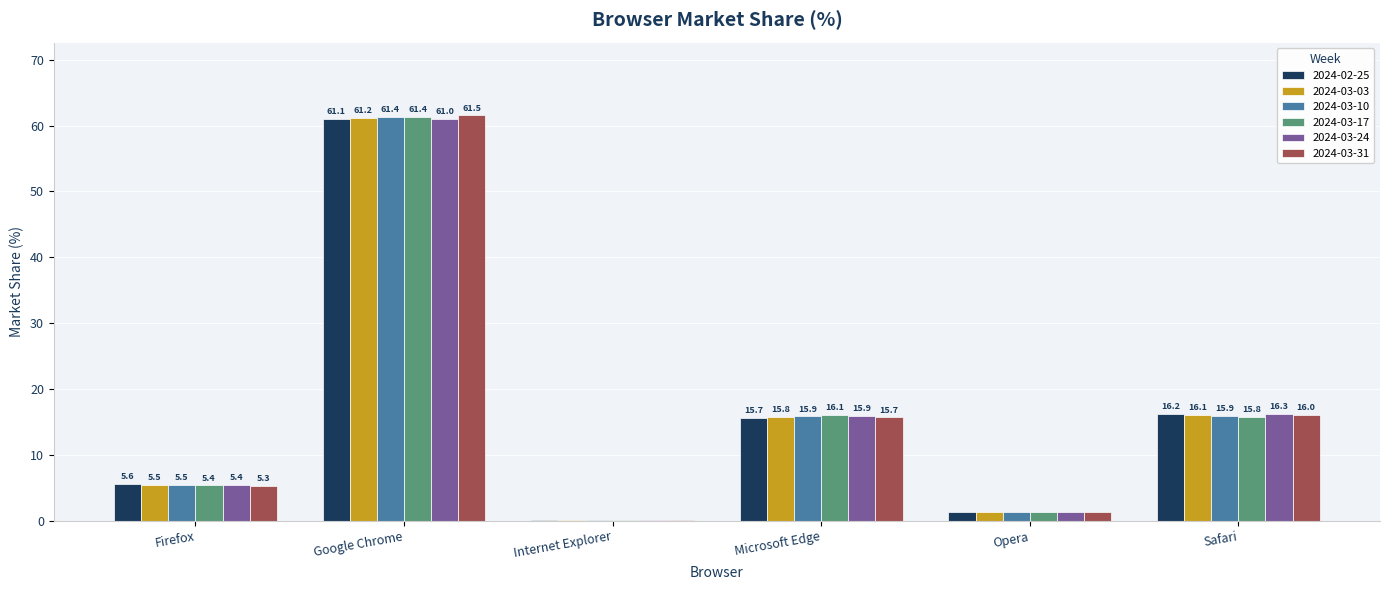

Which series changed the most between Google Chrome and Safari?

2024-03-17